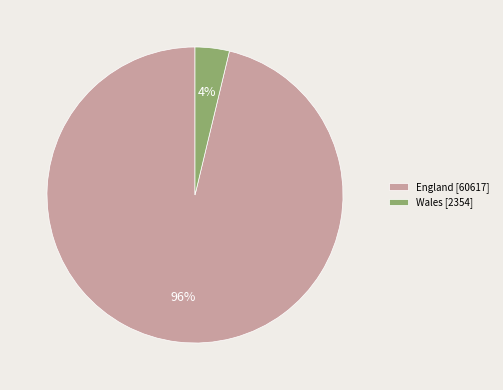

To the nearest percent, what is the average slice percentage?

50%